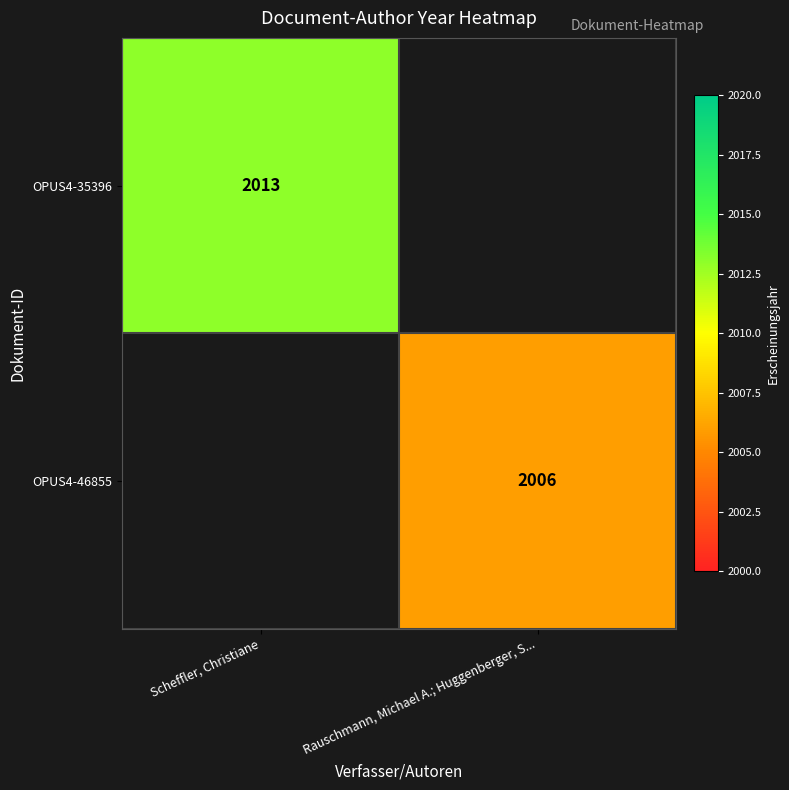

At how many categories does at least one series exceed 2006?

1